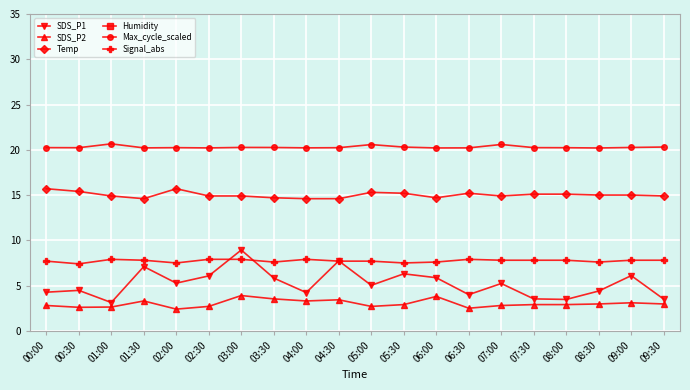

What is the label of the 19th point from the left?

09:00